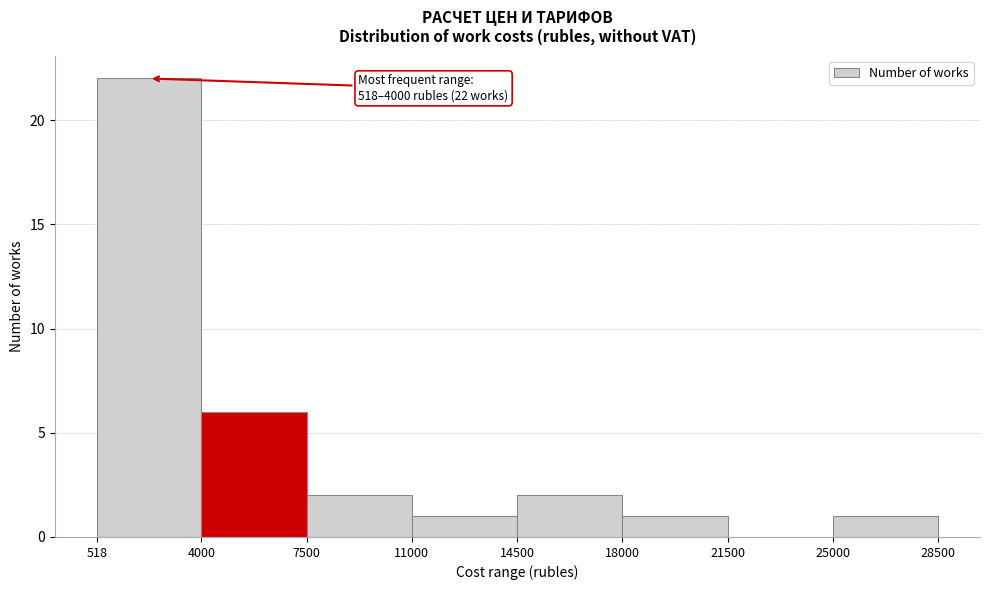

Which range on the x-axis has the tallest bar?

518 to 4000